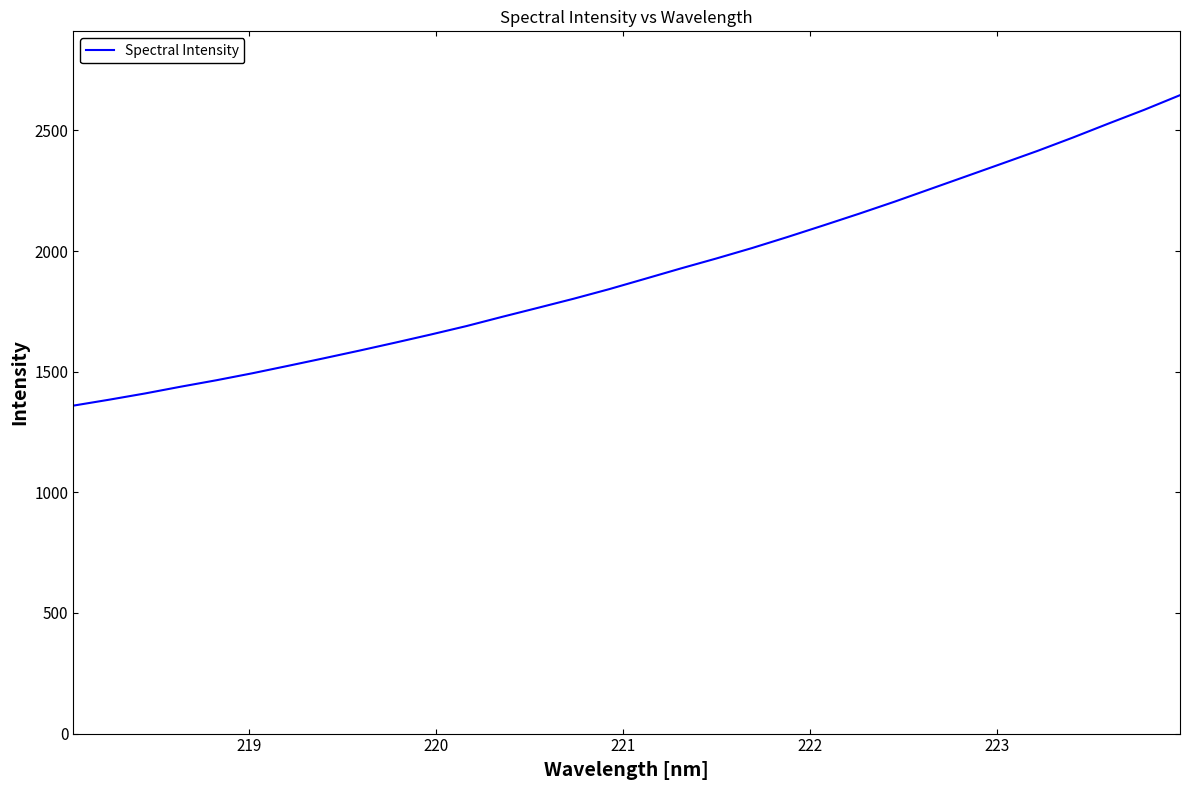

What is the greatest value displayed?

2645.9